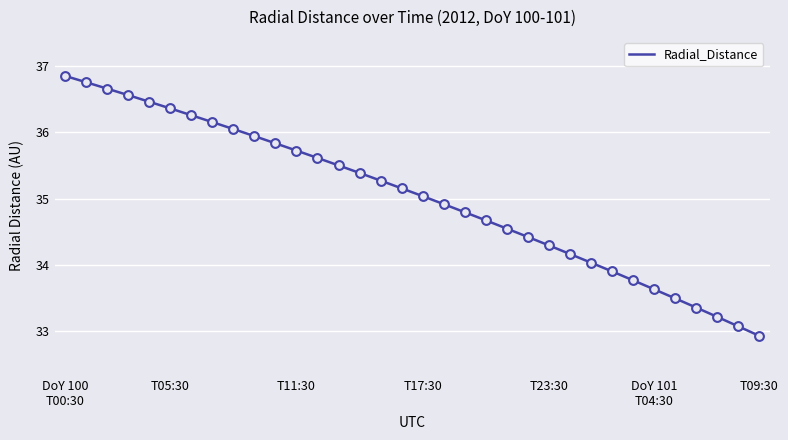

What is the greatest value displayed?

36.9